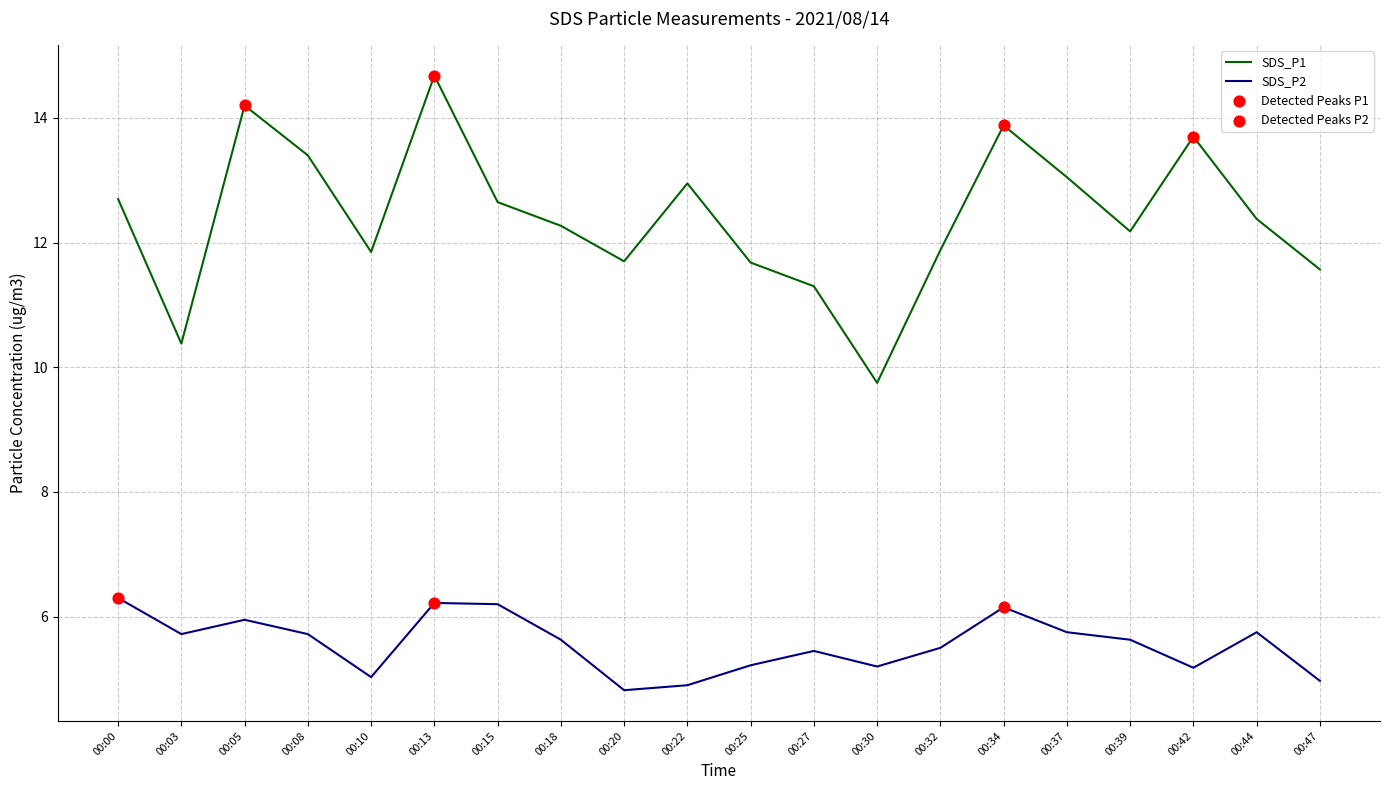

Which series has the largest range (max minus min)?

SDS_P1